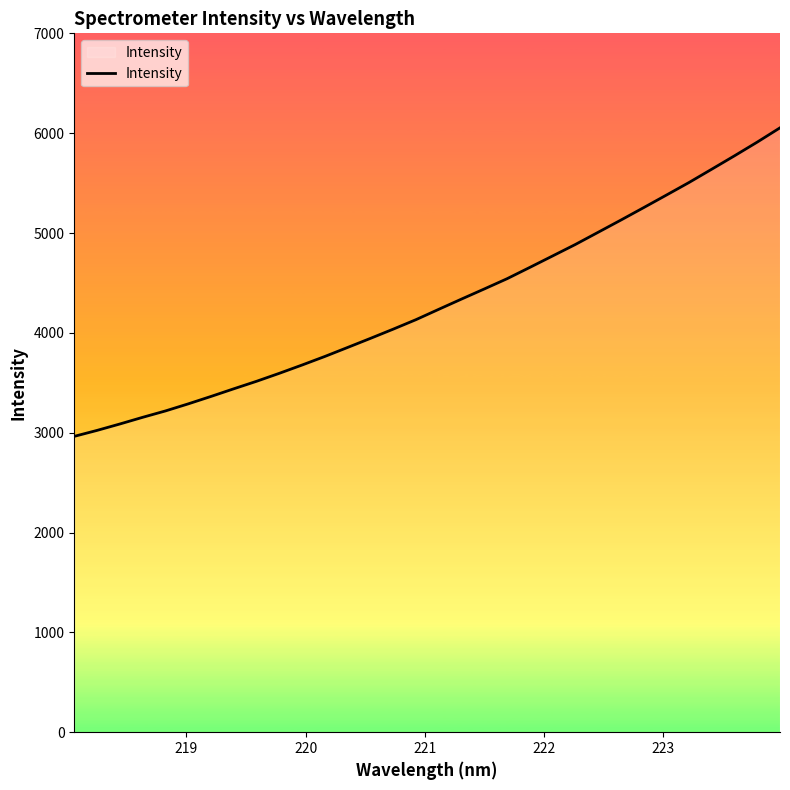

How many lines are shown in the chart?

1